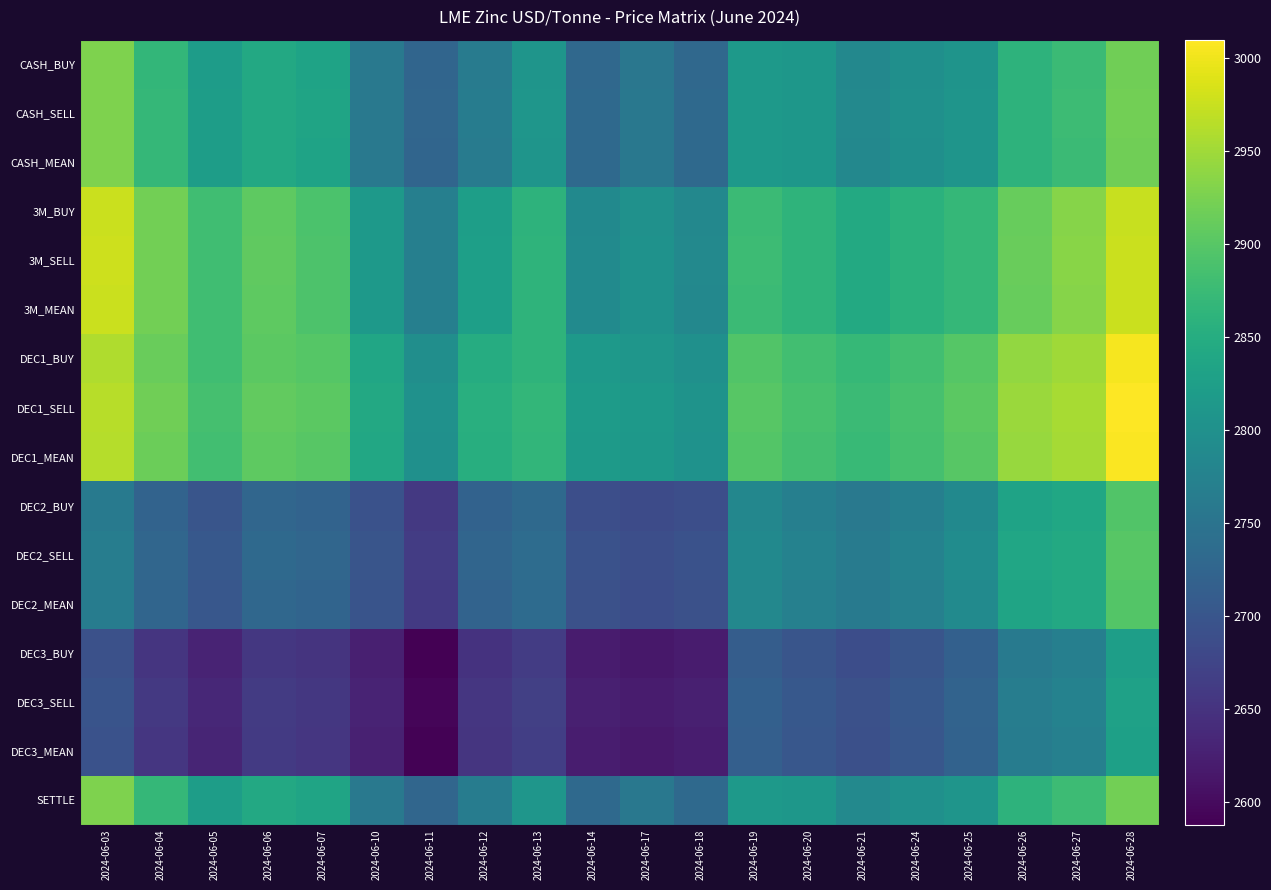

How many series are shown in this chart?

16